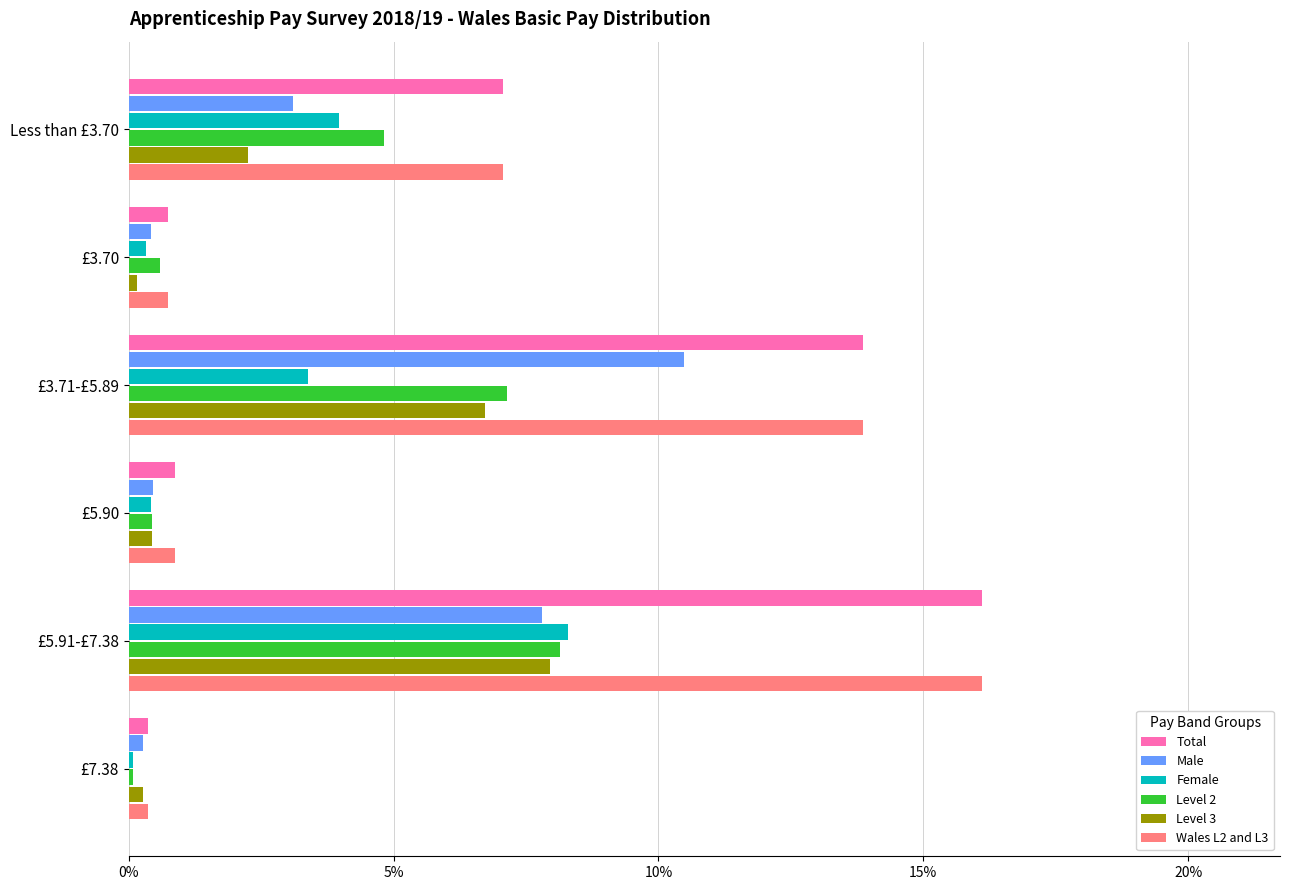

At which category is the sum across all series the highest?

£5.91-£7.38